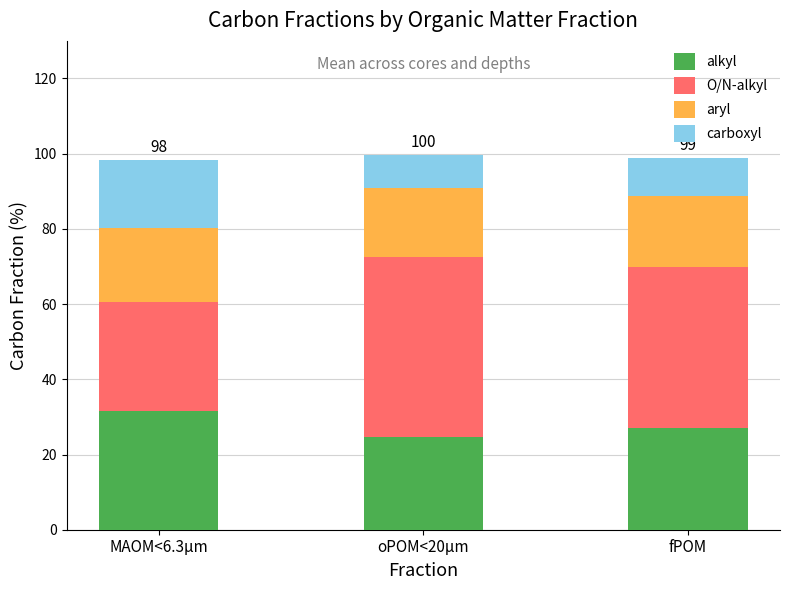

At which label does alkyl reach its peak?

MAOM<6.3µm